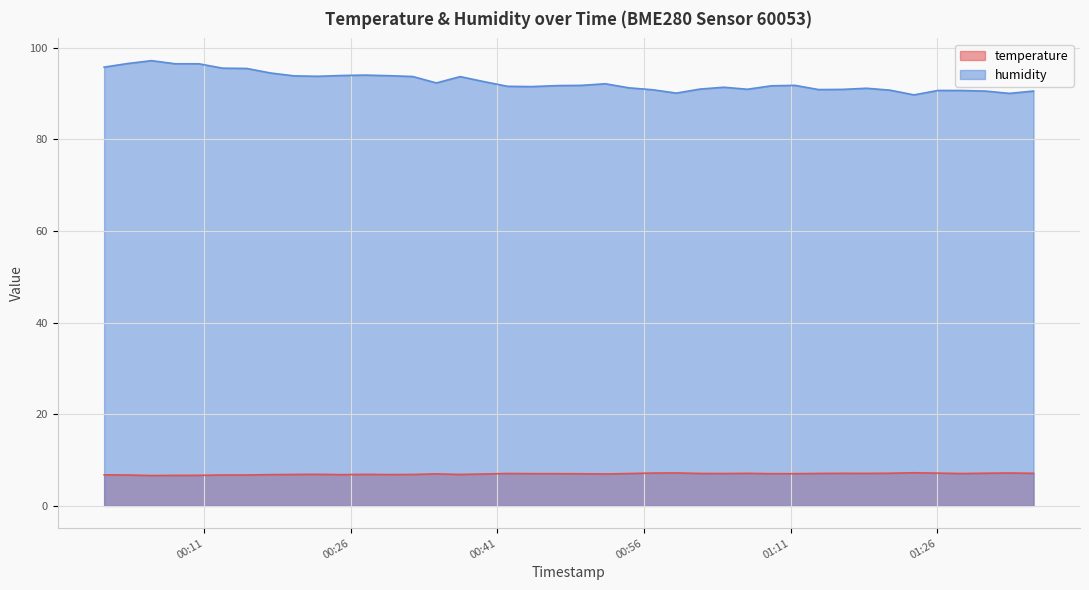

Rank the categories by humidity value from lowest to highest.

2023-02-02T01:23:37, 2023-02-02T01:33:23, 2023-02-02T00:59:19, 2023-02-02T01:30:57, 2023-02-02T01:35:51, 2023-02-02T01:28:31, 2023-02-02T01:26:05, 2023-02-02T01:21:11, 2023-02-02T00:56:54, 2023-02-02T01:13:52, 2023-02-02T01:16:18, 2023-02-02T01:06:35, 2023-02-02T01:01:44, 2023-02-02T01:18:46, 2023-02-02T00:54:28, 2023-02-02T01:04:10, 2023-02-02T00:44:28, 2023-02-02T00:42:03, 2023-02-02T01:09:01, 2023-02-02T00:47:12, 2023-02-02T00:49:37, 2023-02-02T01:11:27, 2023-02-02T00:52:03, 2023-02-02T00:34:46, 2023-02-02T00:39:37, 2023-02-02T00:37:12, 2023-02-02T00:32:21, 2023-02-02T00:22:38, 2023-02-02T00:20:13, 2023-02-02T00:29:54, 2023-02-02T00:25:04, 2023-02-02T00:27:29, 2023-02-02T00:17:48, 2023-02-02T00:15:22, 2023-02-02T00:12:54, 2023-02-02T00:00:47, 2023-02-02T00:08:03, 2023-02-02T00:10:28, 2023-02-02T00:03:12, 2023-02-02T00:05:38